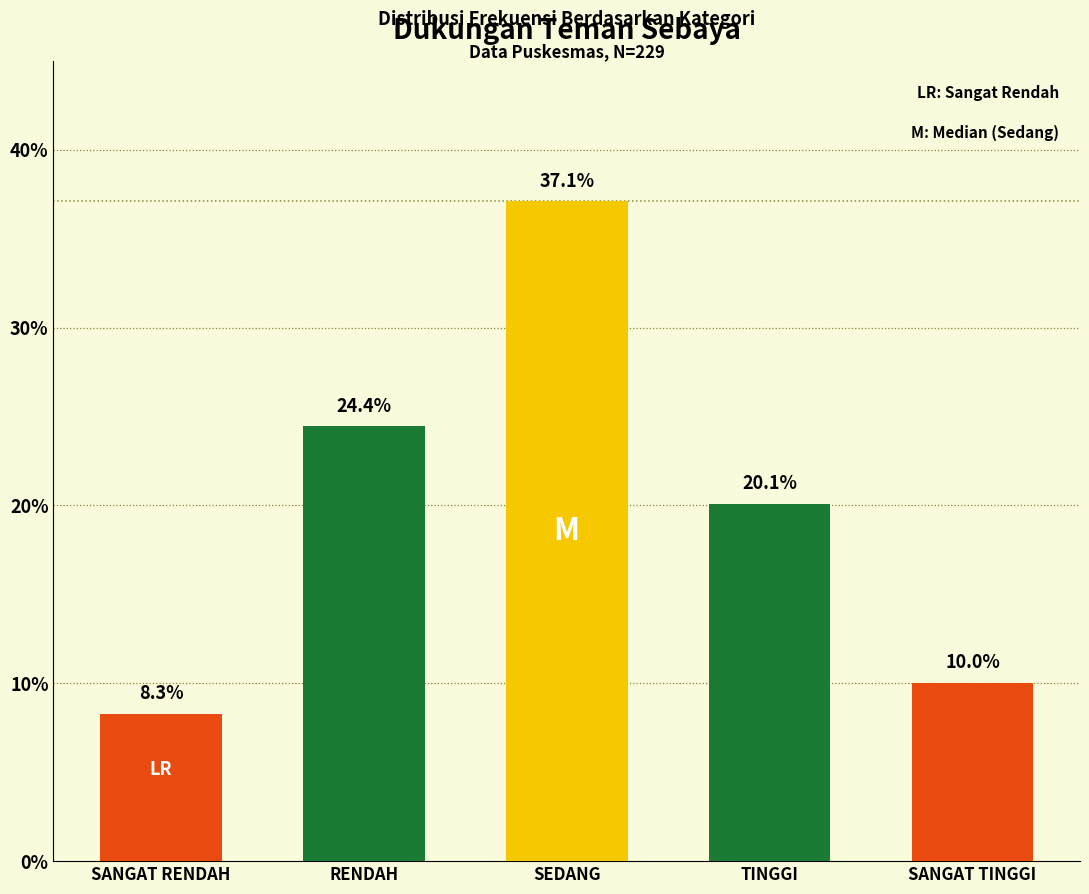

Count the number of data series in this chart.

1